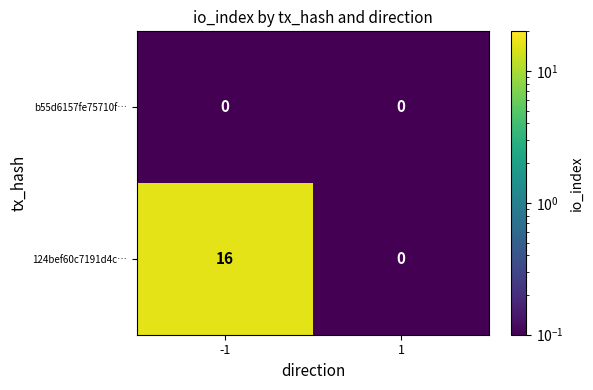

Reading left to right, extract all data points from this chart.

b55d6157fe75710f…: -1=0	1=0
124bef60c7191d4c…: -1=16	1=0